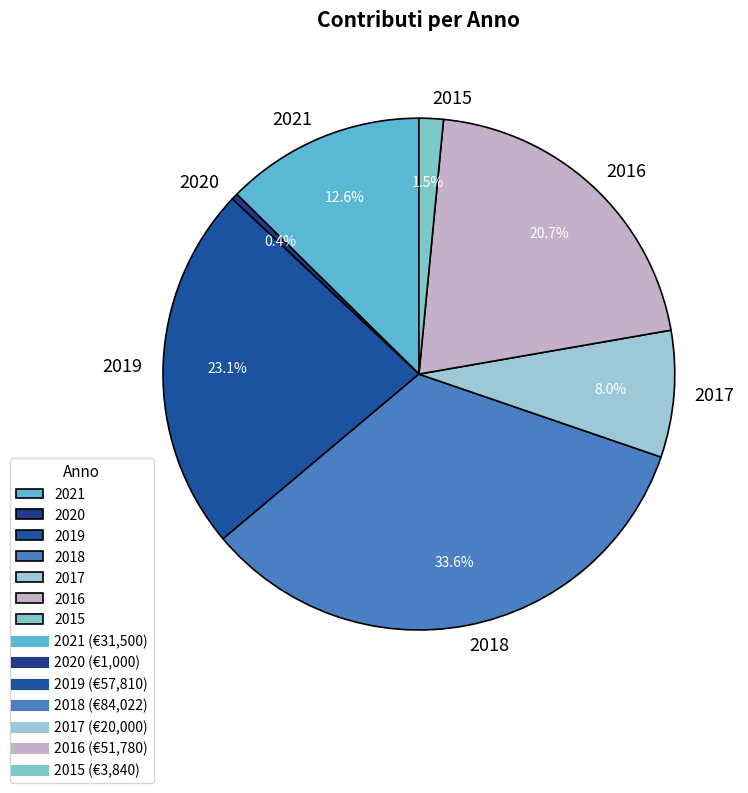

Count the number of slices in the pie.

7